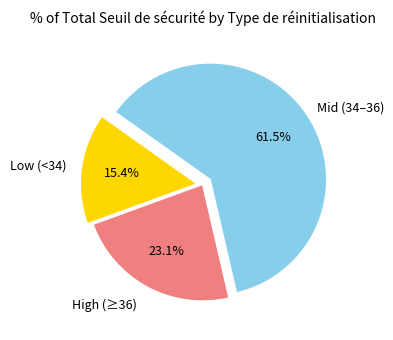

Does any single category account for the majority?

Yes